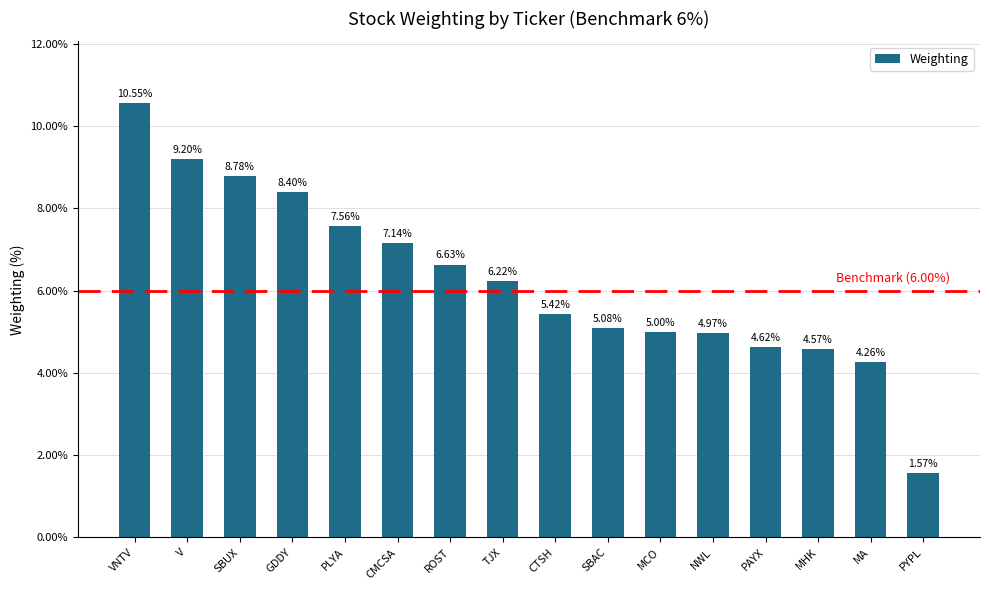

Which category has the highest value across all series?

VNTV